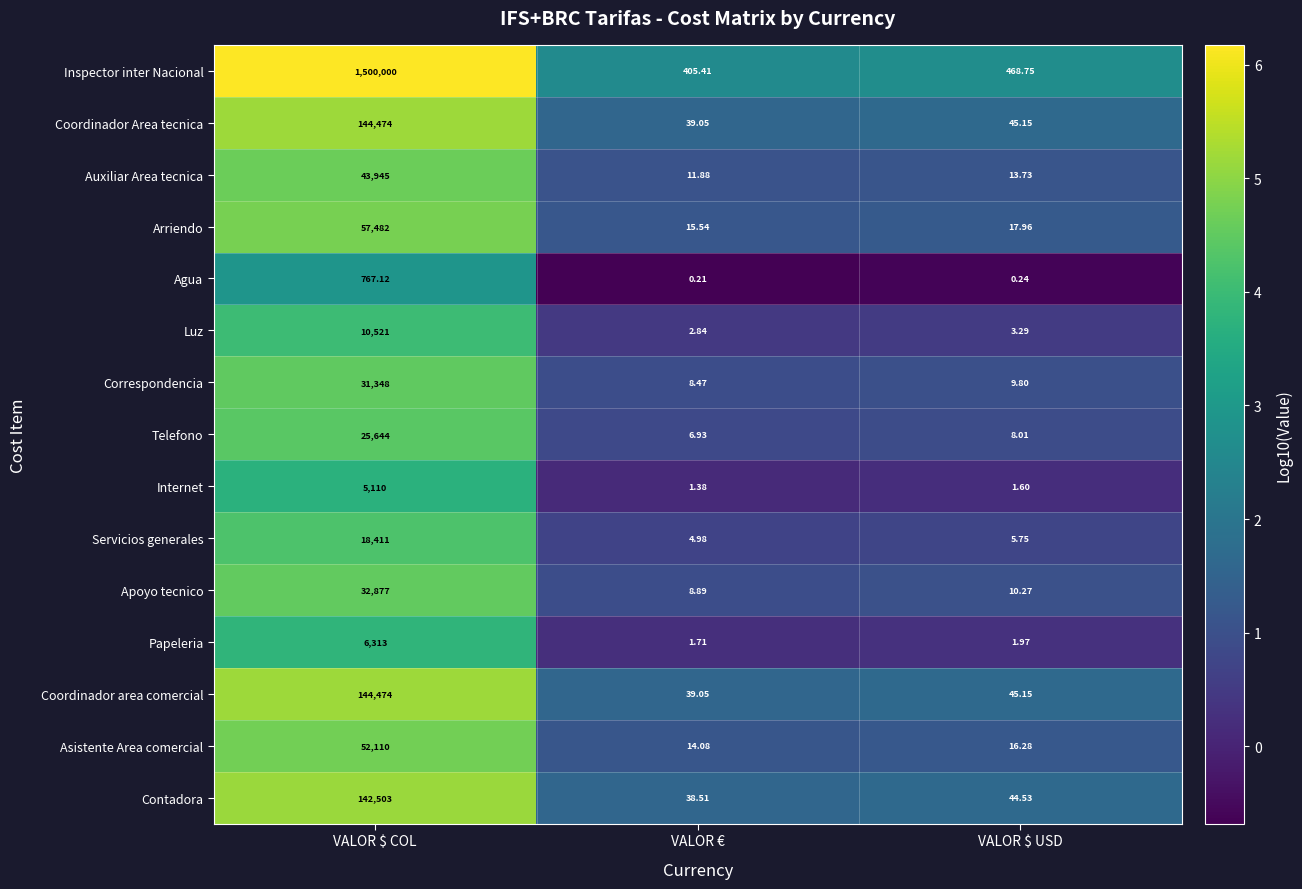

What is the total value across all series at VALOR $ COL?

2215979.1